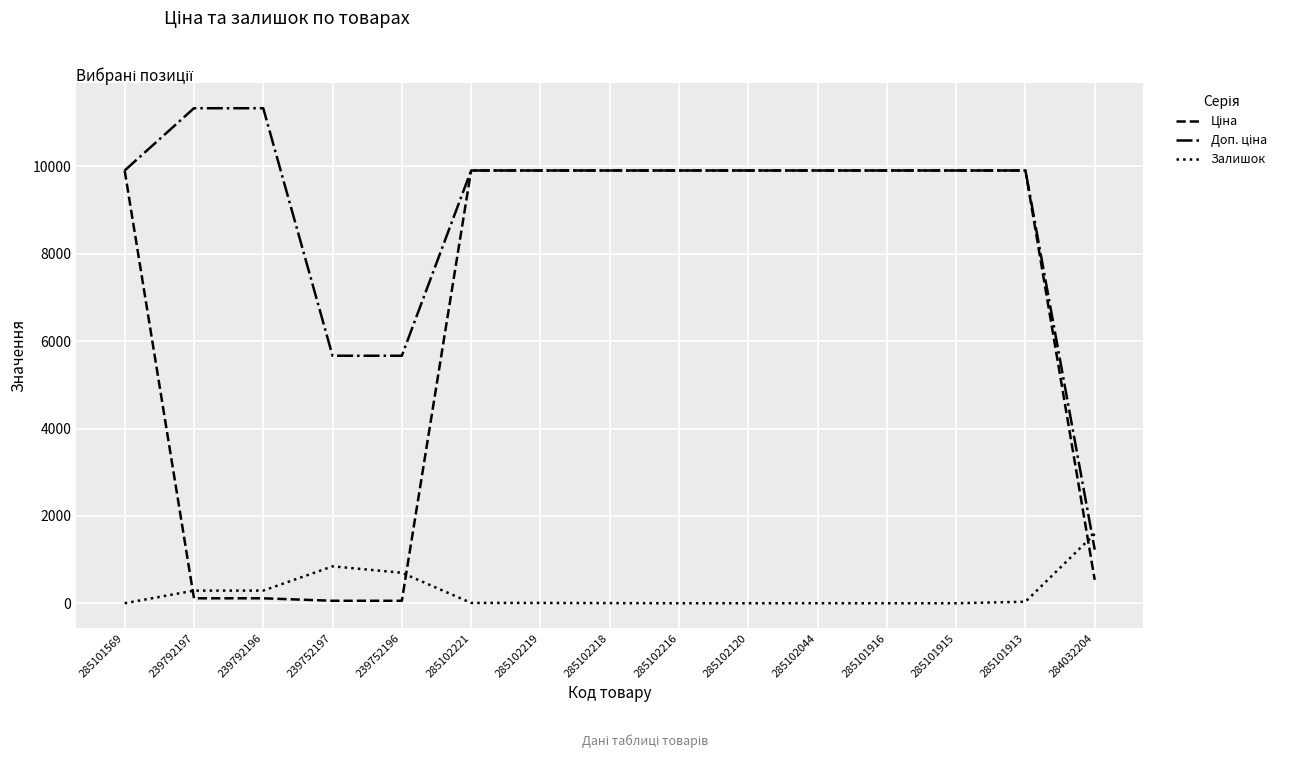

What is the spread (max minus min) of values at 285102120?

9908.5